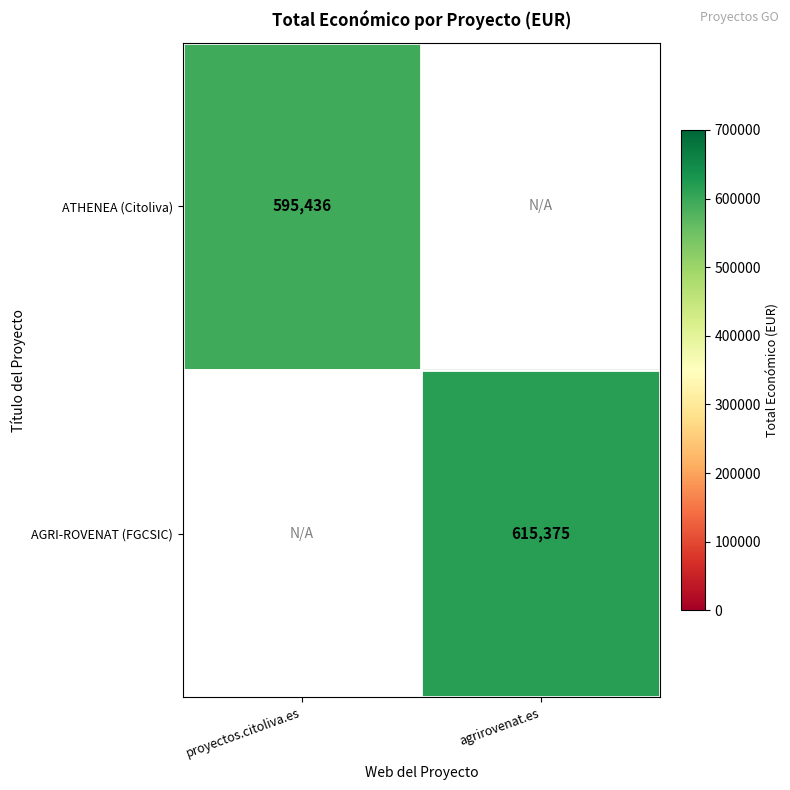

True or false: AGRI-ROVENAT (FGCSIC) has a value of 271865 at agrirovenat.es.

False